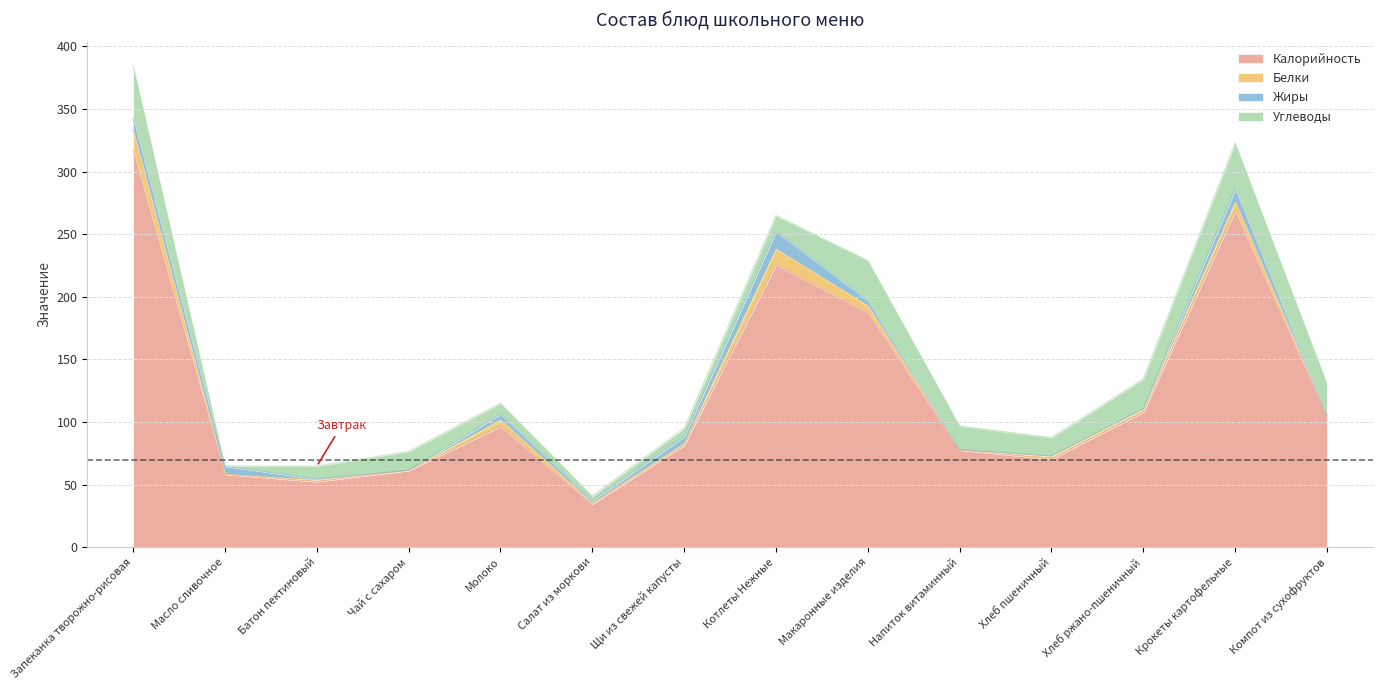

How many lines are shown in the chart?

4